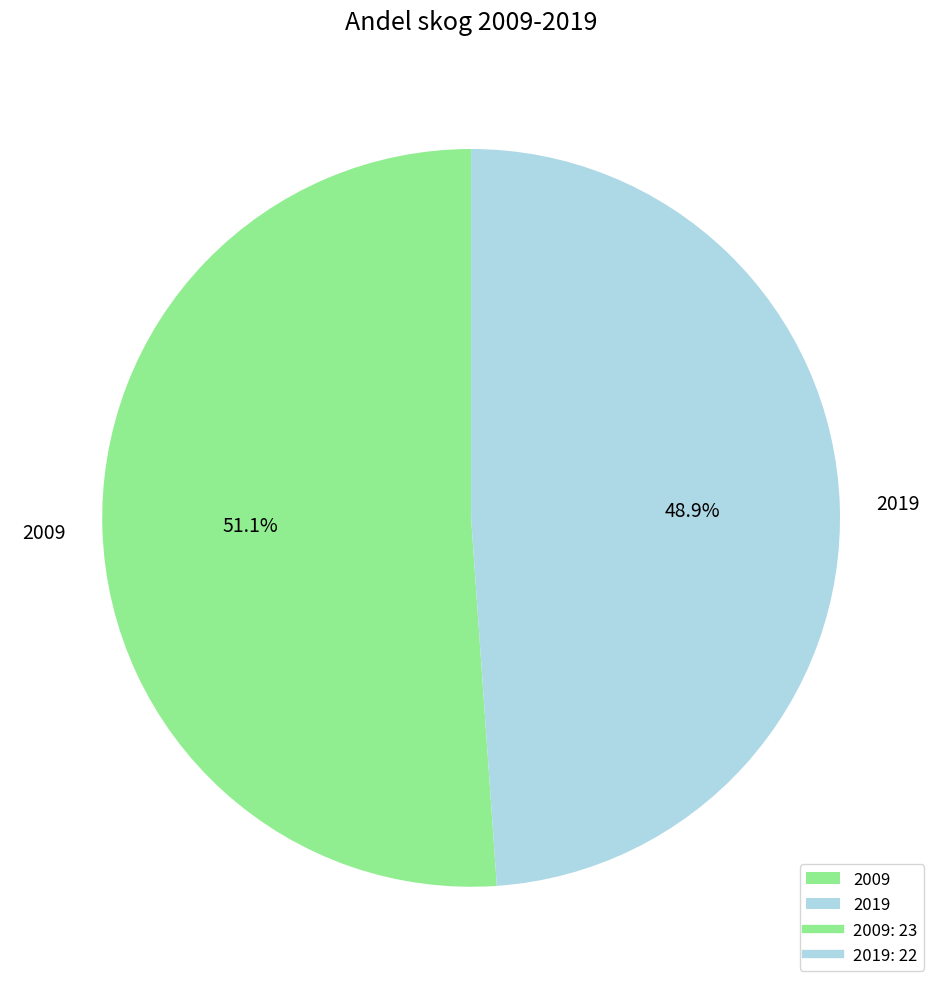

To the nearest percent, what is the difference between the largest and smallest slice percentages?

2%